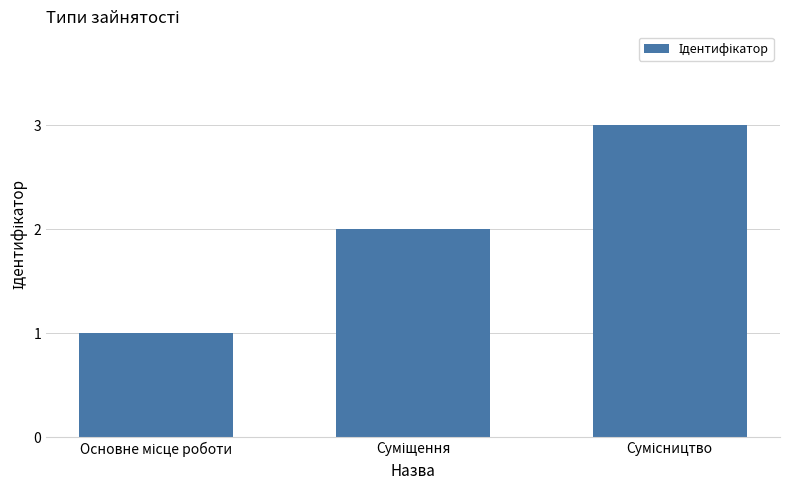

How many data points are less than 2?

1